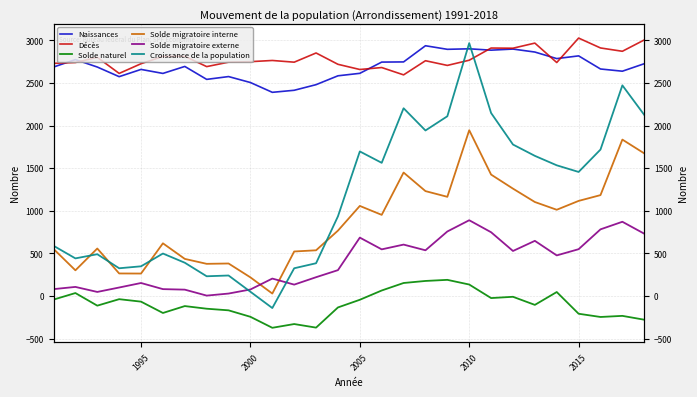

True or false: Solde naturel has more than 2 interior local peaks.

True